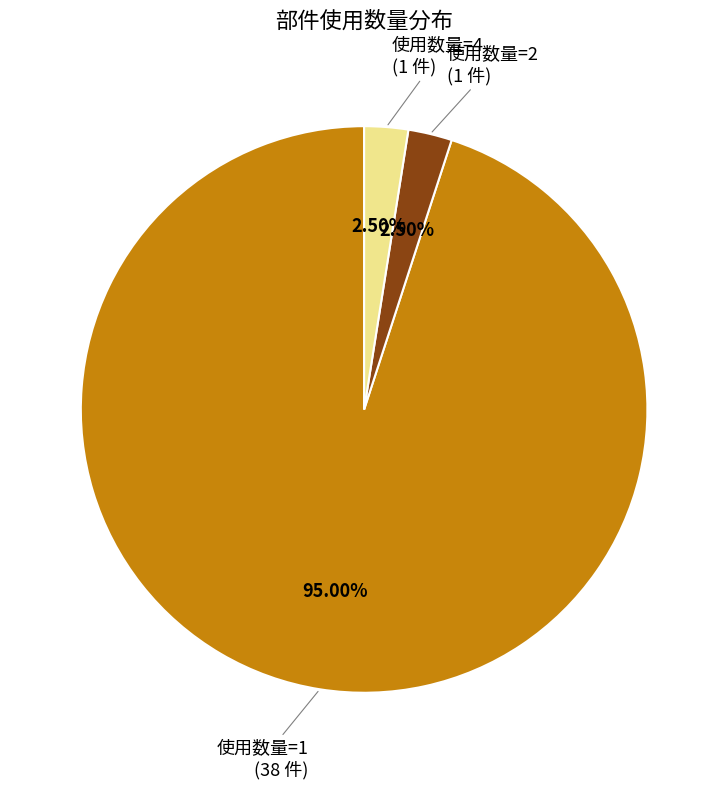

Approximately how many times larger is the value at 使用数量=1 (38 件) compared to 使用数量=4 (1 件)?

38.0